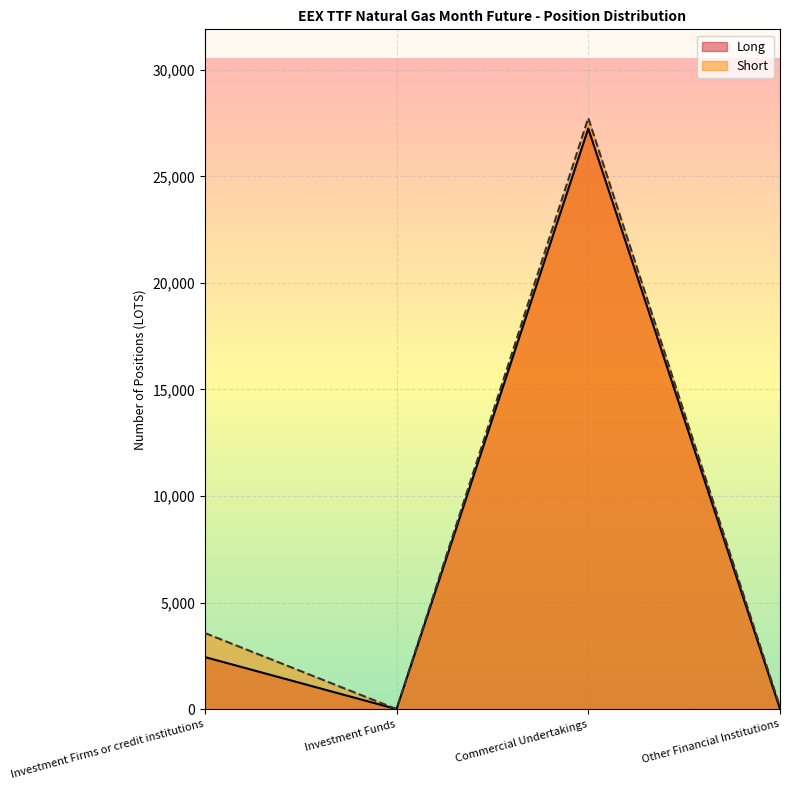

At which label is Short closest to 13869?

Investment Firms or credit institutions